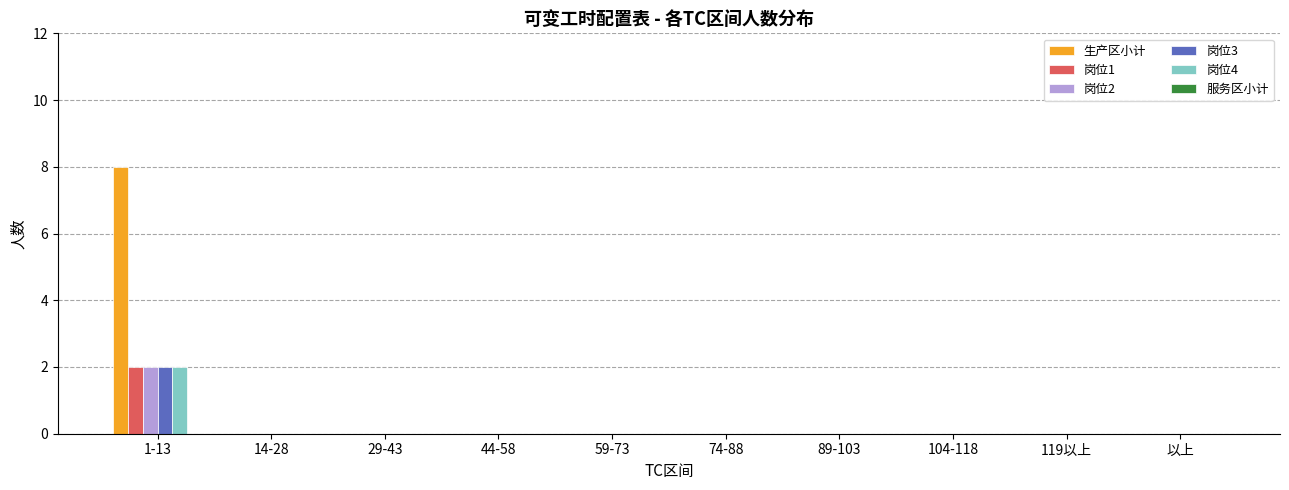

Which category has the highest value in the 生产区小计 series?

1-13